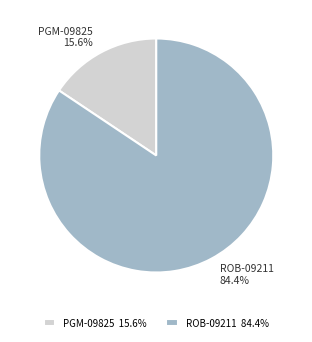

To the nearest percent, what is the difference between the largest and smallest slice percentages?

69%